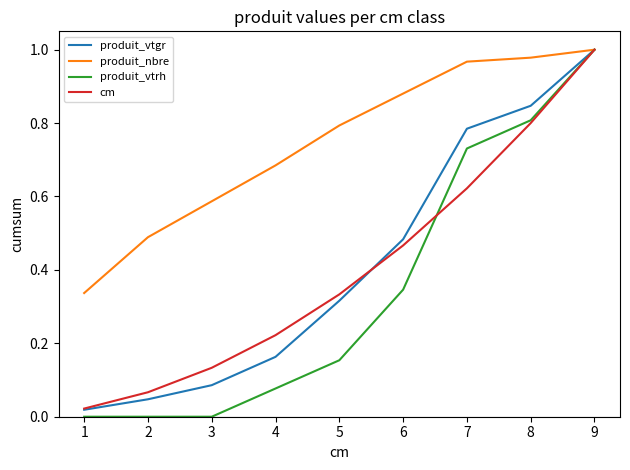

True or false: produit_vtgr has more than 0 points higher than both neighbors.

False